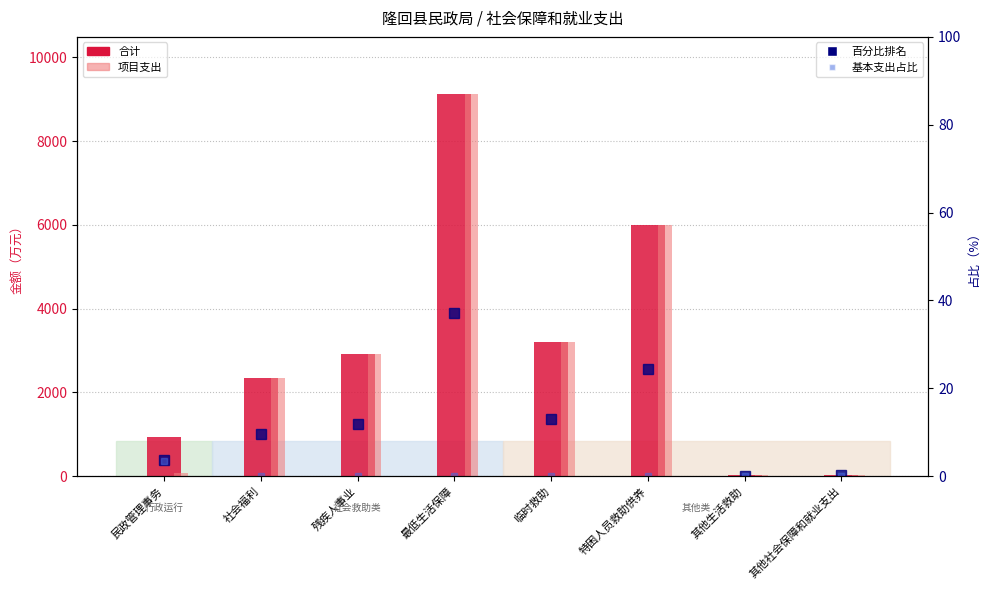

Is it true that 合计 equals 20.0 at 其他生活救助?

True